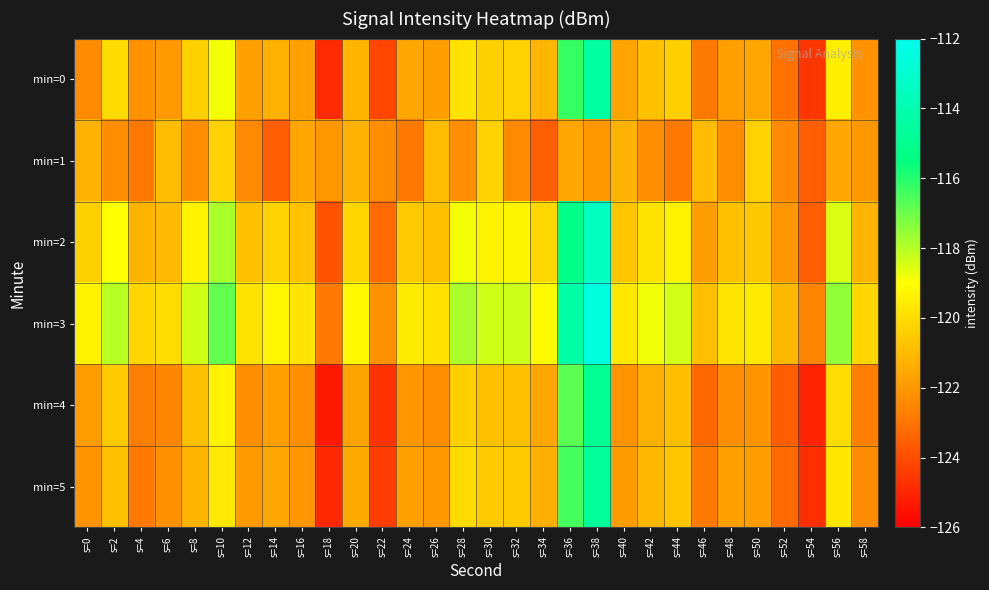

At s=58, list the series in order from largest to smallest.

min=3, min=2, min=1, min=0, min=5, min=4